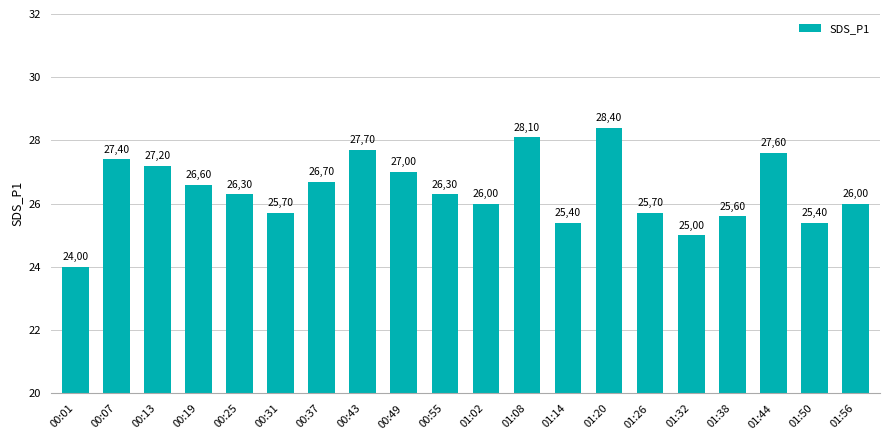

What is the label of the 17th bar from the right?

00:19